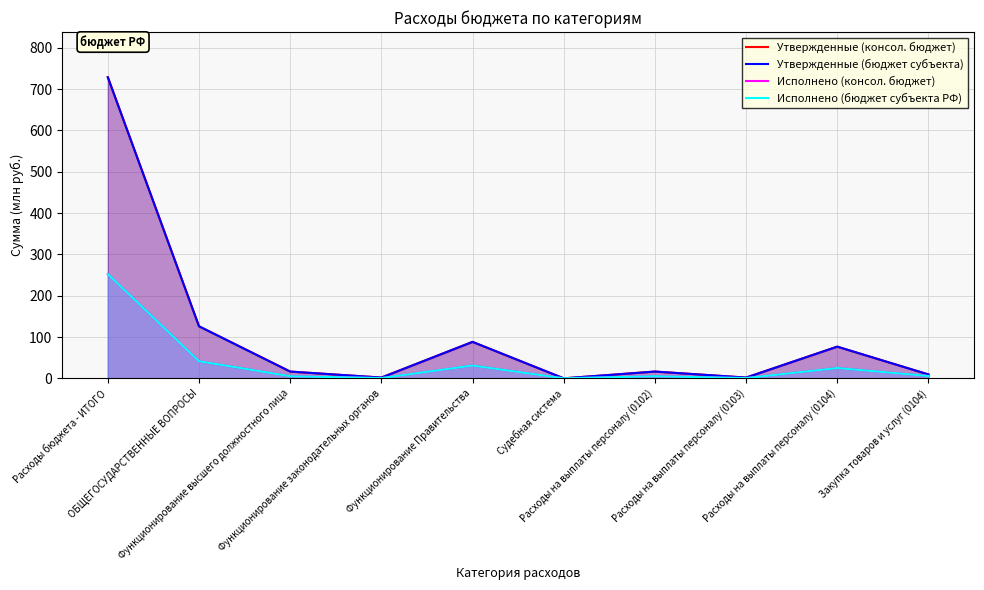

Is the value of Утвержденные (бюджет субъекта) at Функционирование высшего должностного лица greater than the value of Исполнено (бюджет субъекта РФ) at Функционирование Правительства?

No